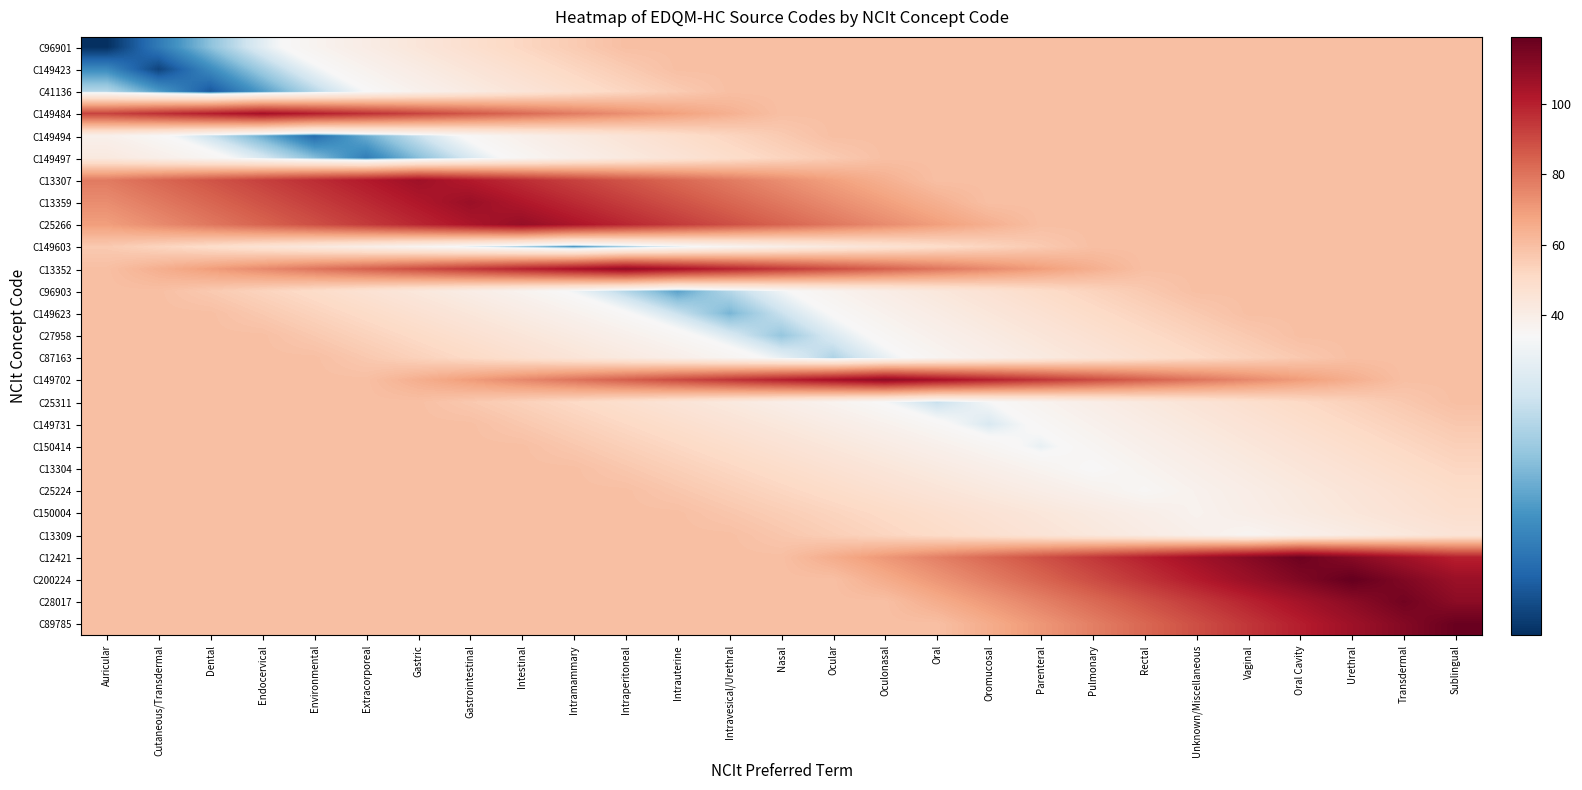

At how many categories does at least one series exceed 80?

27